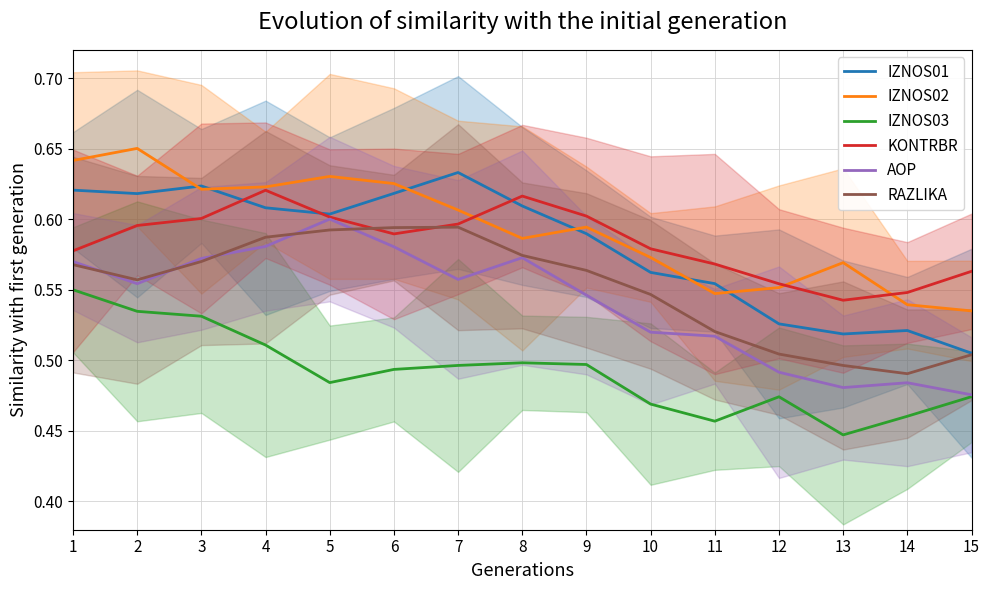

Reading right to left, transcribe all the data shown in this chart.

IZNOS01: 15=0.5	14=0.5	13=0.5	12=0.5	11=0.6	10=0.6	9=0.6	8=0.6	7=0.6	6=0.6	5=0.6	4=0.6	3=0.6	2=0.6	1=0.6
IZNOS02: 15=0.5	14=0.5	13=0.6	12=0.6	11=0.5	10=0.6	9=0.6	8=0.6	7=0.6	6=0.6	5=0.6	4=0.6	3=0.6	2=0.7	1=0.6
IZNOS03: 15=0.5	14=0.5	13=0.4	12=0.5	11=0.5	10=0.5	9=0.5	8=0.5	7=0.5	6=0.5	5=0.5	4=0.5	3=0.5	2=0.5	1=0.6
KONTRBR: 15=0.6	14=0.5	13=0.5	12=0.6	11=0.6	10=0.6	9=0.6	8=0.6	7=0.6	6=0.6	5=0.6	4=0.6	3=0.6	2=0.6	1=0.6
AOP: 15=0.5	14=0.5	13=0.5	12=0.5	11=0.5	10=0.5	9=0.5	8=0.6	7=0.6	6=0.6	5=0.6	4=0.6	3=0.6	2=0.6	1=0.6
RAZLIKA: 15=0.5	14=0.5	13=0.5	12=0.5	11=0.5	10=0.5	9=0.6	8=0.6	7=0.6	6=0.6	5=0.6	4=0.6	3=0.6	2=0.6	1=0.6